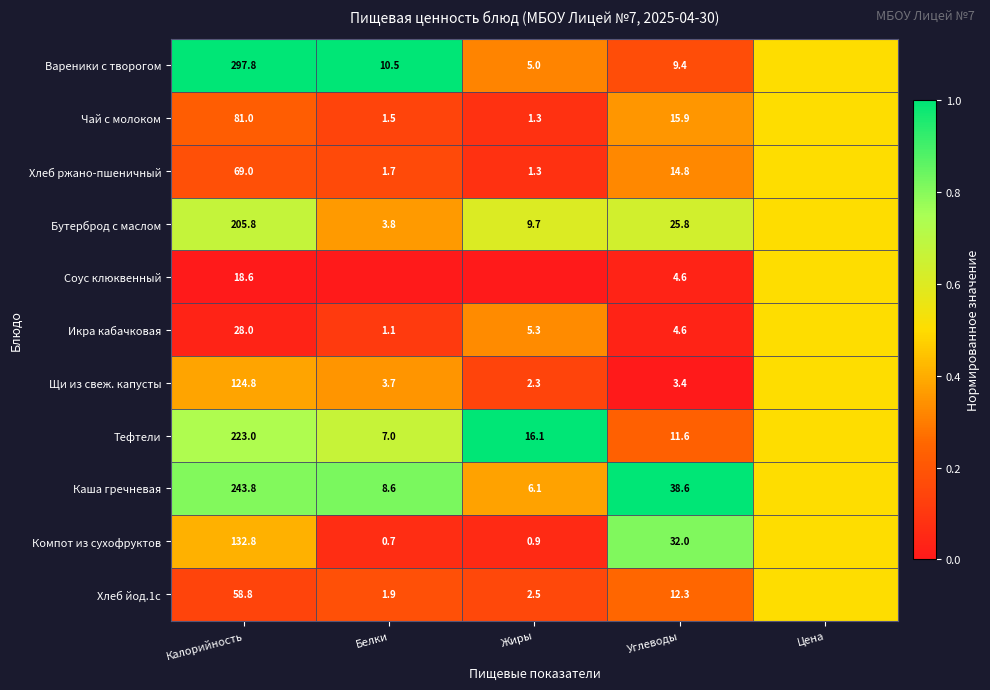

What is the total value across all series at Углеводы?

173.0